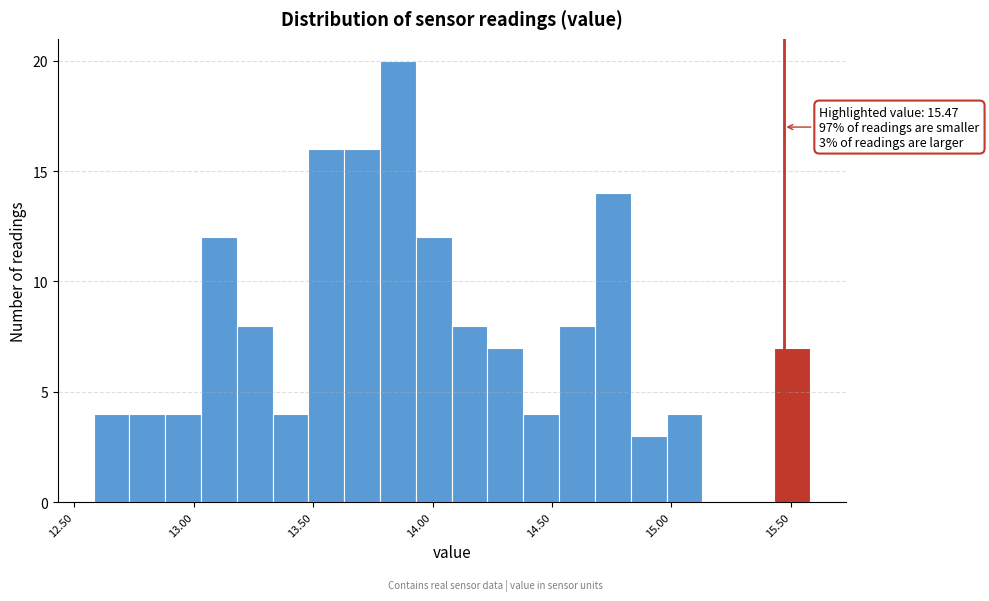

Read against the x-axis, roughly where is the centre of the tallest bar?

13.85